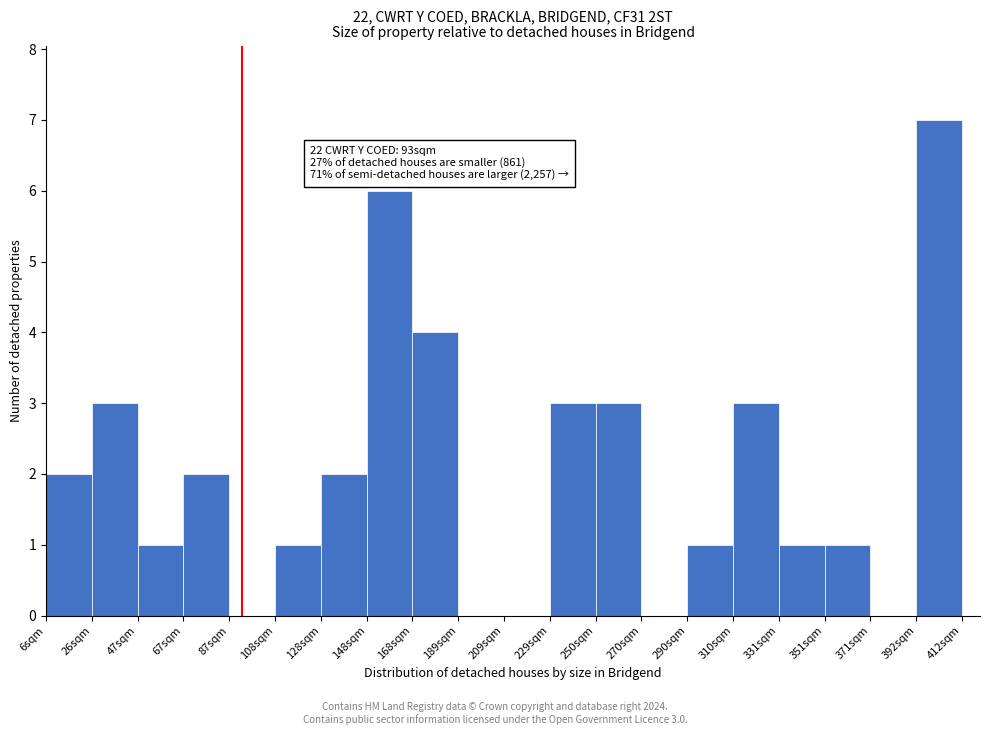

Over which range of the x-axis is the bar tallest?

390 to 410